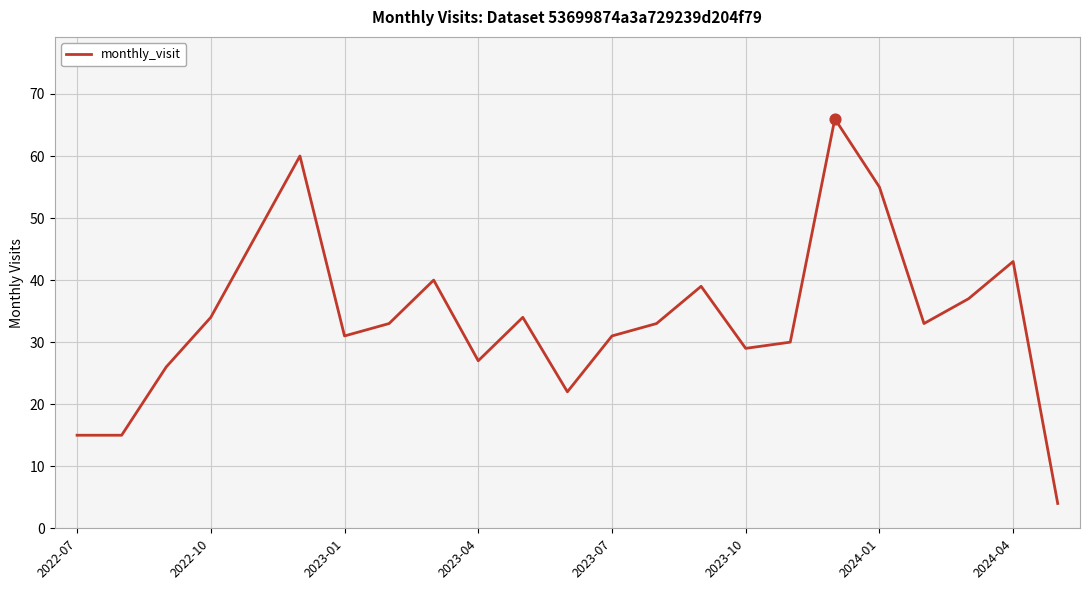

What is the difference between the maximum and minimum values?

62